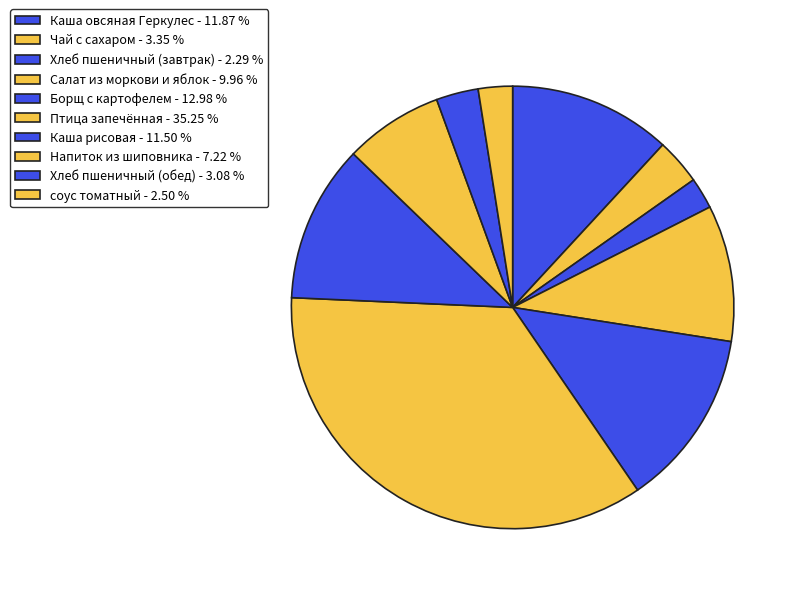

To the nearest percent, what is the difference between the largest and smallest slice percentages?

33%